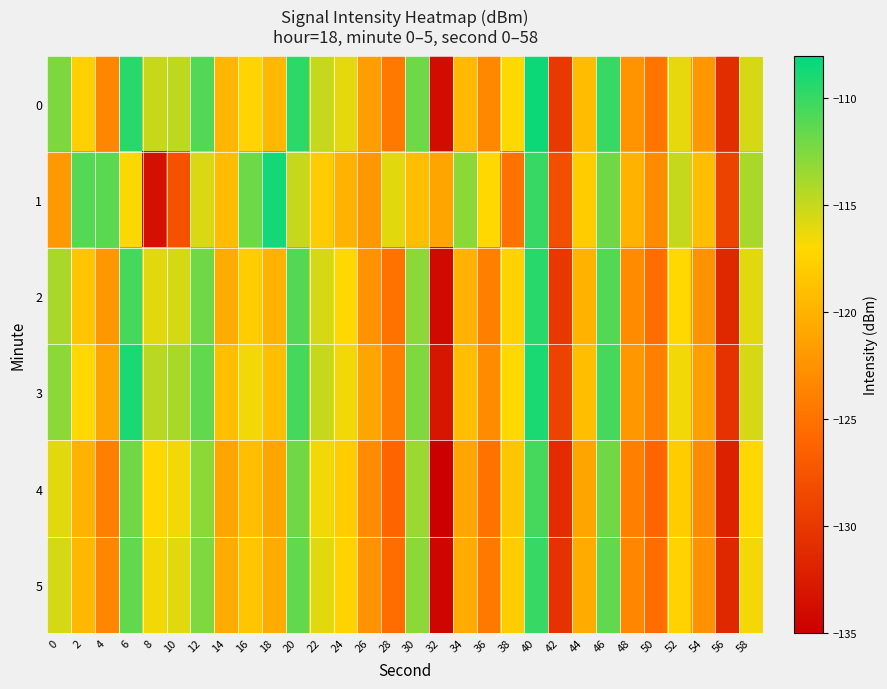

Reading left to right, extract all data points from this chart.

0: 0=-112.4	2=-117.6	4=-123.4	6=-109.4	8=-115.0	10=-114.7	12=-111.0	14=-119.7	16=-117.4	18=-119.5	20=-109.7	22=-115.0	24=-116.1	26=-121.6	28=-124.5	30=-111.9	32=-133.7	34=-119.4	36=-123.3	38=-117.0	40=-108.5	42=-129.9	44=-119.2	46=-110.0	48=-122.3	50=-124.7	52=-116.1	54=-122.0	56=-131.0	58=-115.5
1: 0=-121.9	2=-111.0	4=-111.3	6=-116.9	8=-133.5	10=-127.7	12=-115.6	14=-119.2	16=-111.9	18=-108.7	20=-115.0	22=-118.0	24=-120.0	26=-122.0	28=-116.0	30=-119.0	32=-121.0	34=-113.0	36=-117.0	38=-125.0	40=-110.0	42=-128.0	44=-118.0	46=-112.0	48=-120.0	50=-123.0	52=-115.0	54=-119.0	56=-129.0	58=-114.0
2: 0=-114.0	2=-118.5	4=-122.0	6=-110.5	8=-116.0	10=-115.5	12=-112.0	14=-120.5	16=-118.0	18=-120.0	20=-111.0	22=-115.5	24=-117.0	26=-122.5	28=-125.0	30=-113.0	32=-134.0	34=-120.0	36=-124.0	38=-117.5	40=-109.5	42=-130.0	44=-120.0	46=-111.0	48=-123.0	50=-125.5	52=-117.0	54=-122.5	56=-131.5	58=-116.0
3: 0=-113.0	2=-117.0	4=-121.0	6=-109.0	8=-114.5	10=-114.0	12=-111.5	14=-119.0	16=-116.5	18=-119.0	20=-110.5	22=-115.0	24=-116.5	26=-121.0	28=-124.0	30=-112.5	32=-133.0	34=-119.0	36=-123.0	38=-117.0	40=-109.0	42=-129.0	44=-119.0	46=-110.5	48=-122.0	50=-124.0	52=-116.5	54=-121.5	56=-130.5	58=-115.5
4: 0=-116.0	2=-120.0	4=-124.0	6=-112.0	8=-117.0	10=-116.5	12=-113.0	14=-121.0	16=-119.0	18=-121.0	20=-112.0	22=-116.5	24=-118.0	26=-123.0	28=-126.0	30=-113.5	32=-135.0	34=-121.0	36=-125.0	38=-118.5	40=-110.5	42=-131.0	44=-121.0	46=-112.0	48=-124.0	50=-126.0	52=-118.0	54=-123.0	56=-132.0	58=-117.0
5: 0=-115.5	2=-119.5	4=-123.5	6=-111.5	8=-116.5	10=-116.0	12=-112.5	14=-120.5	16=-118.5	18=-120.5	20=-111.5	22=-116.0	24=-117.5	26=-122.5	28=-125.5	30=-113.0	32=-134.5	34=-120.5	36=-124.5	38=-118.0	40=-110.0	42=-130.5	44=-120.5	46=-111.5	48=-123.5	50=-125.5	52=-117.5	54=-122.5	56=-131.5	58=-116.5